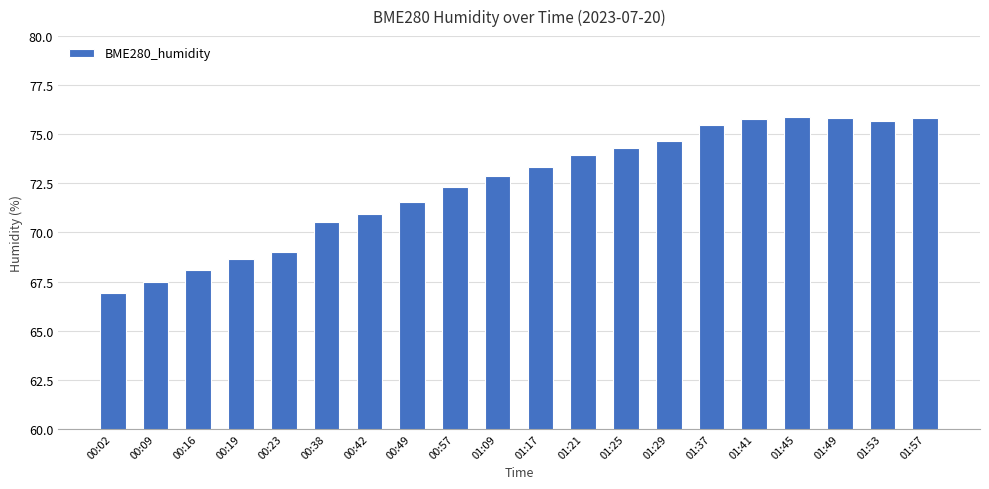

What is the average value?

72.5